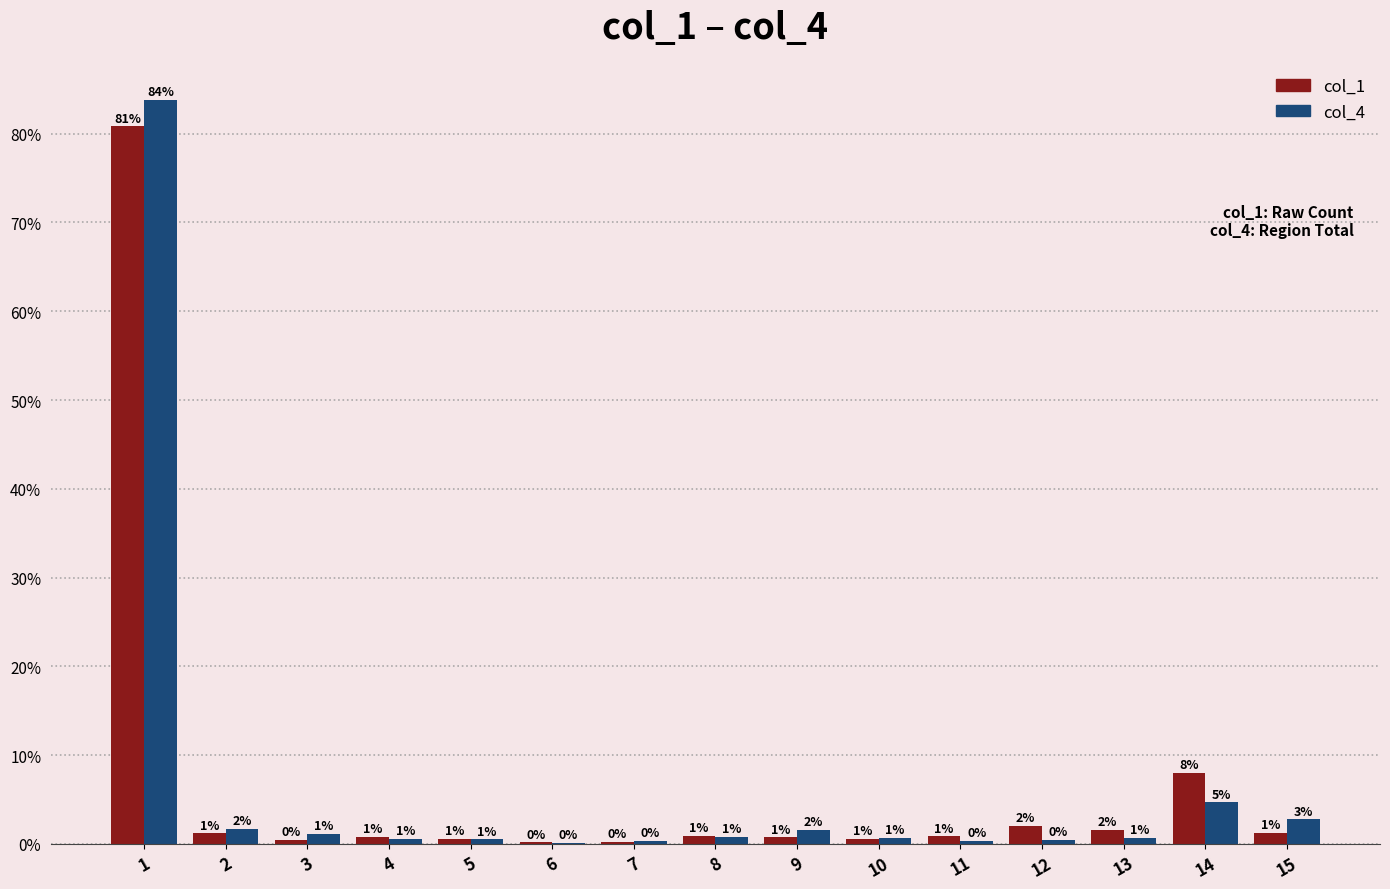

Reading left to right, transcribe all the data shown in this chart.

col_1: 80.8	1.2	0.4	0.8	0.5	0.2	0.2	0.9	0.7	0.6	0.8	2.0	1.6	8.0	1.2
col_4: 83.8	1.7	1.1	0.5	0.5	0.1	0.4	0.8	1.6	0.6	0.3	0.4	0.7	4.7	2.8